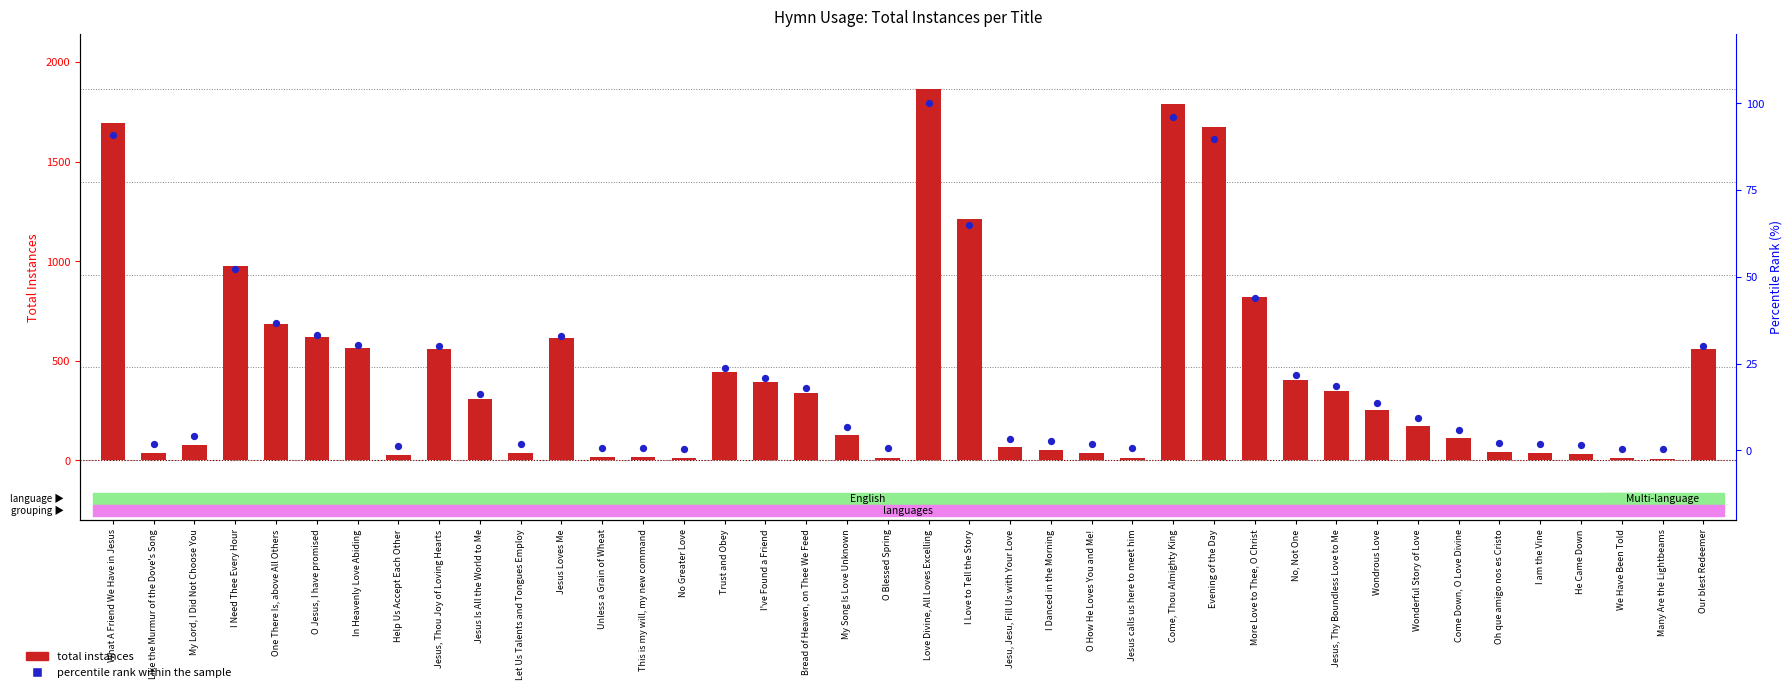

Which series reaches the minimum Y coordinate?

percentile rank within the sample